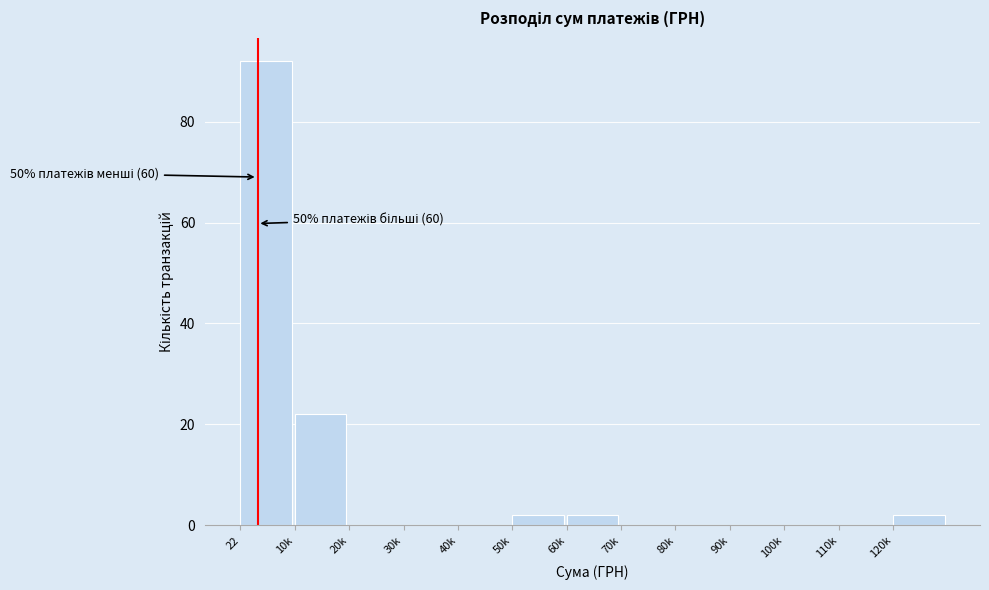

Reading left to right, list all the values displayed in this chart.

22=92	10k=22	20k=0	30k=0	40k=0	50k=2	60k=2	70k=0	80k=0	90k=0	100k=0	110k=0	120k=2